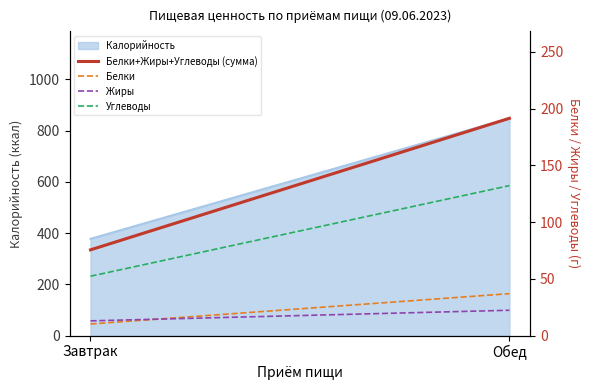

What is the value of the Углеводы point at the 1st from the left?

52.4